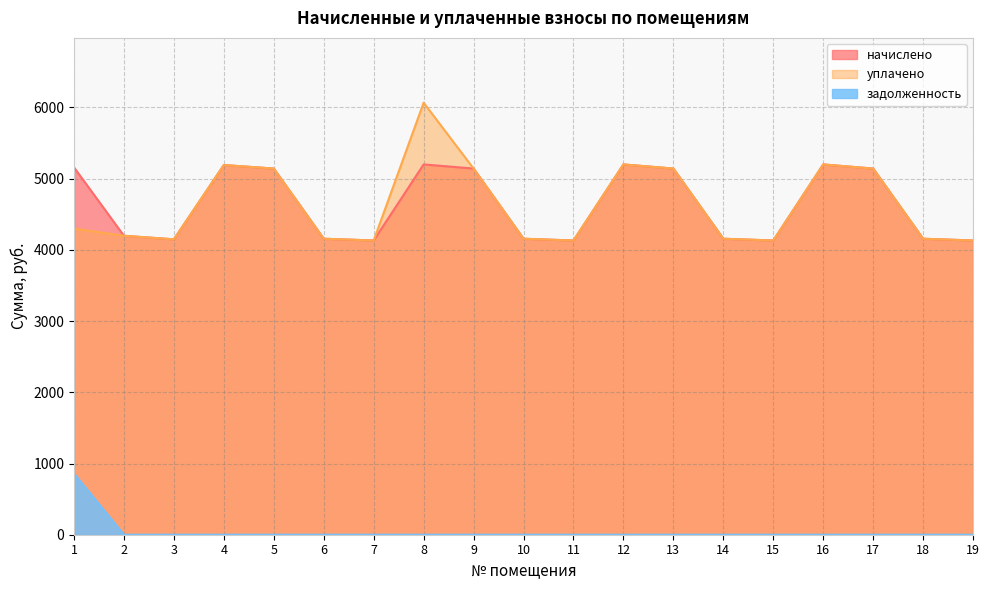

What is the difference between the highest and lowest values at 10?

4156.6